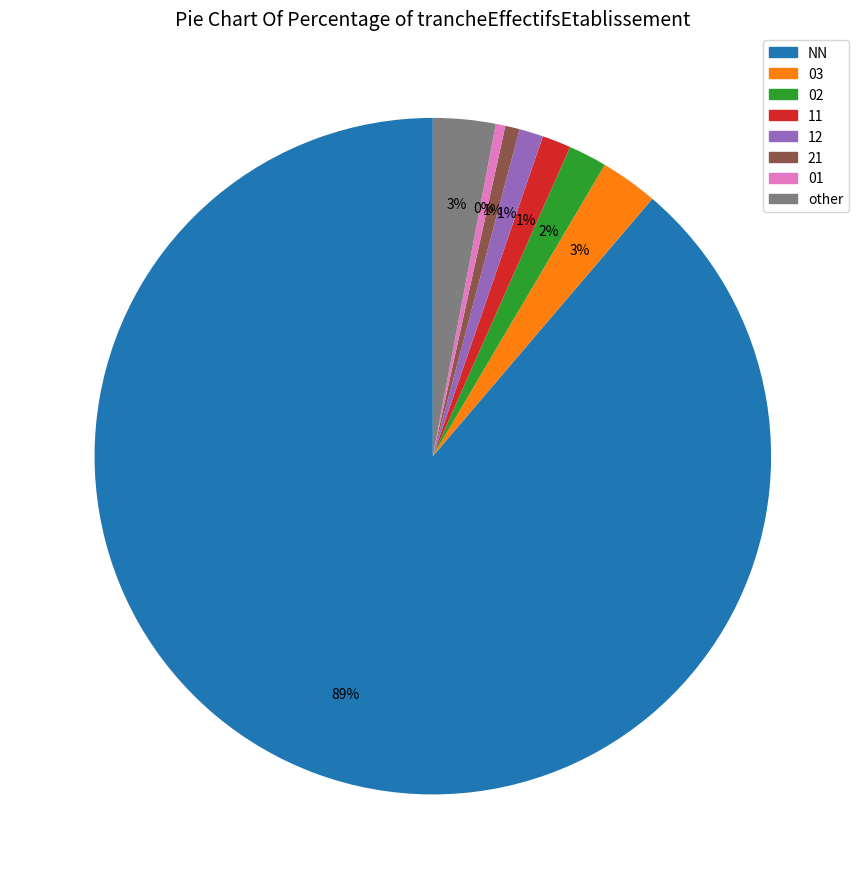

The 12 slice represents 1% of the pie. True or false?

True